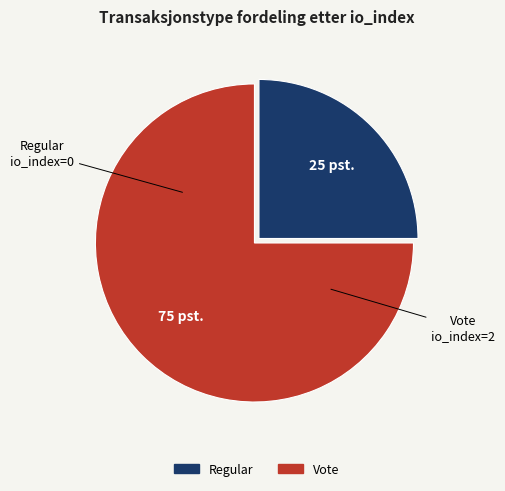

Is there any slice that represents more than half of the pie?

Yes